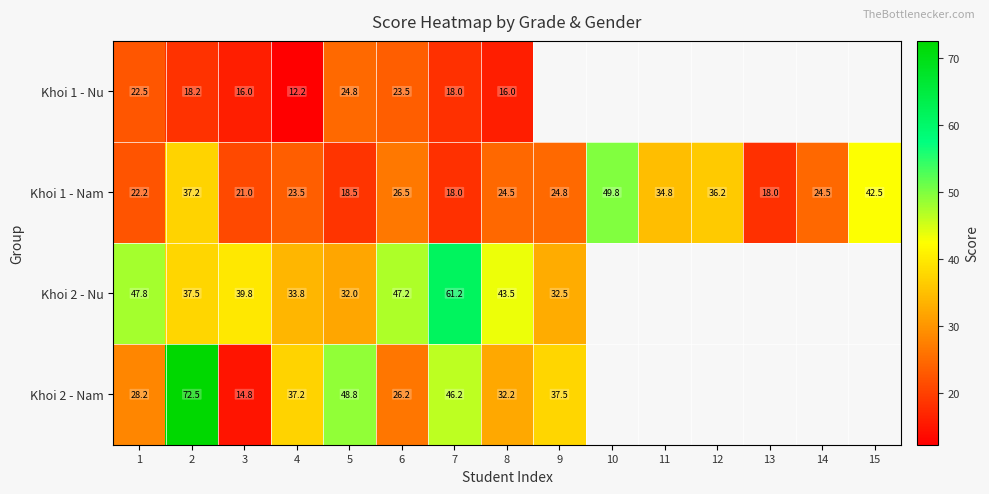

At how many categories does at least one series exceed 28?

13